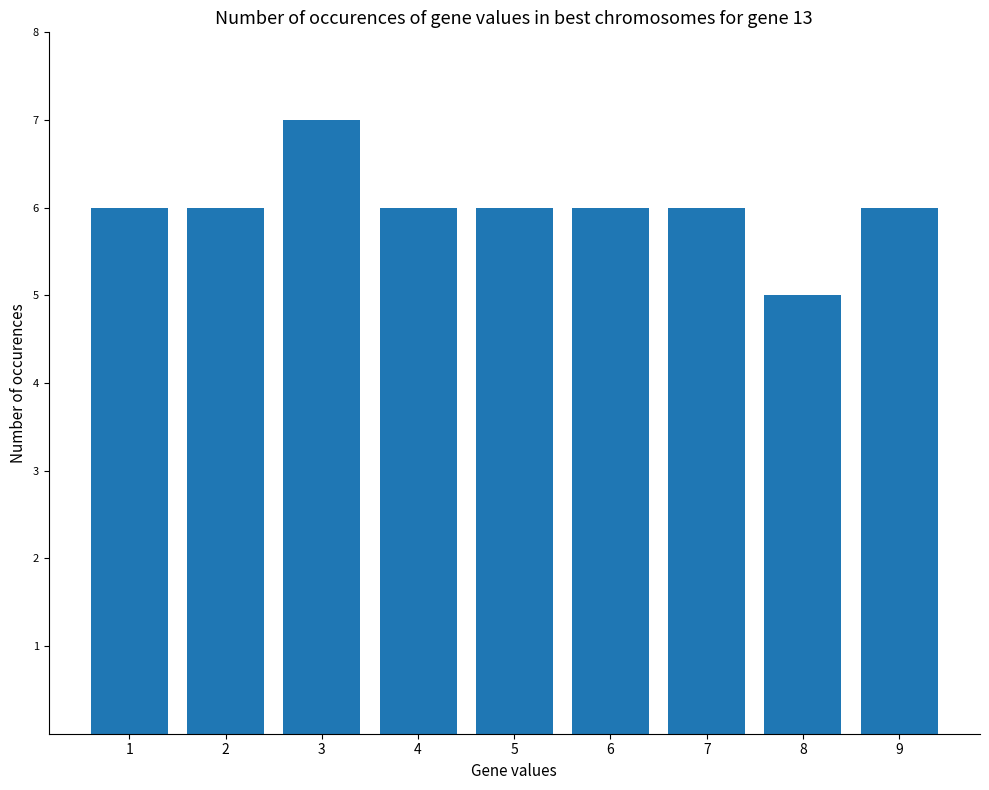

What is the smallest value displayed?

5